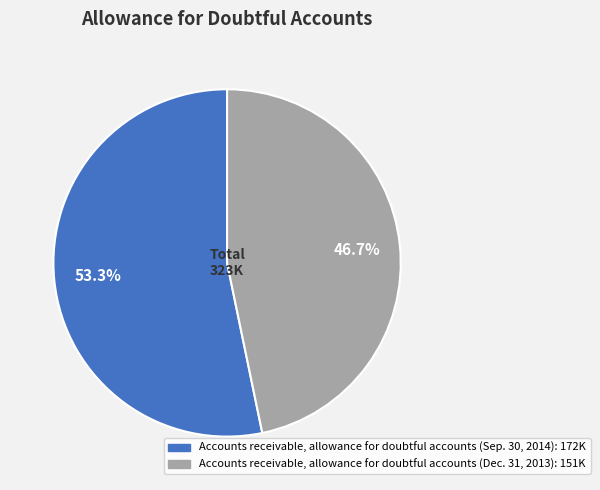

Which category accounts for the majority?

Accounts receivable, allowance for doubtful accounts (Sep. 30, 2014)